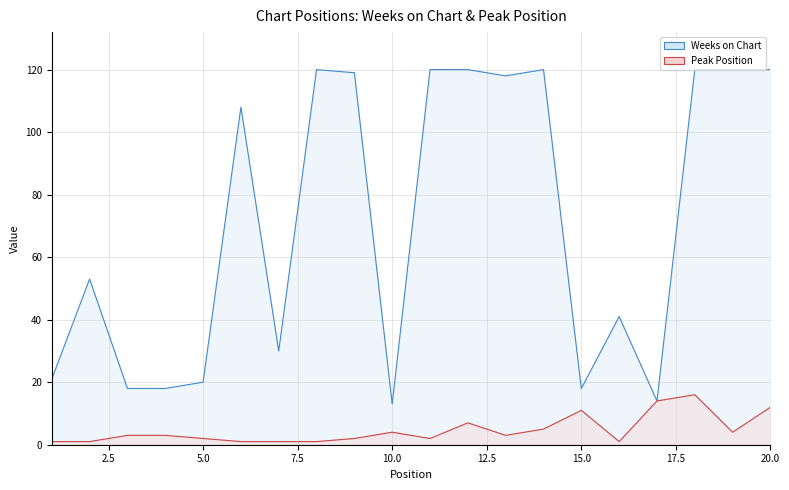

True or false: Peak Position and Weeks on Chart intersect in this chart.

False